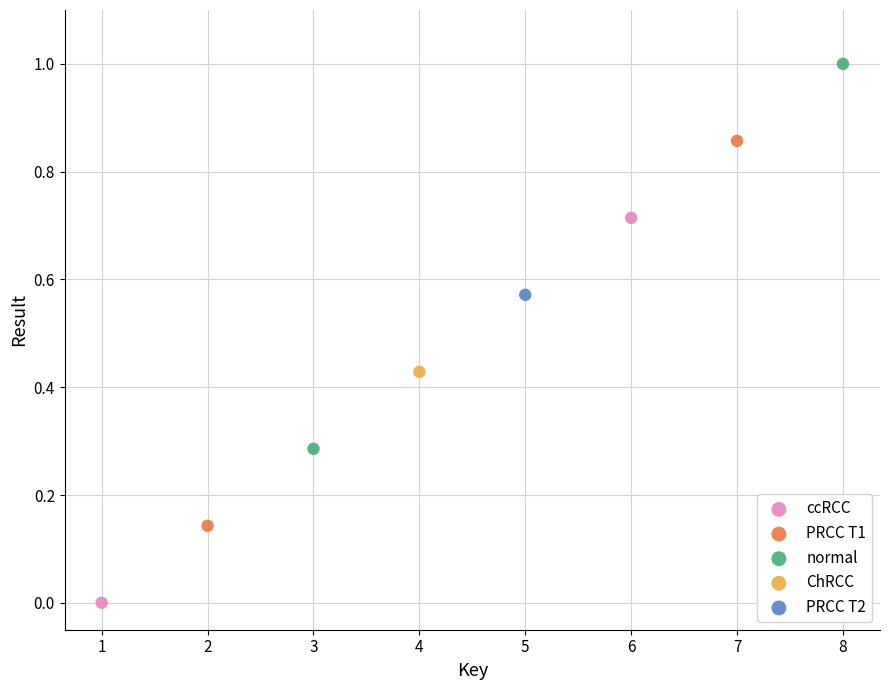

Which series reaches the minimum Y coordinate?

ccRCC